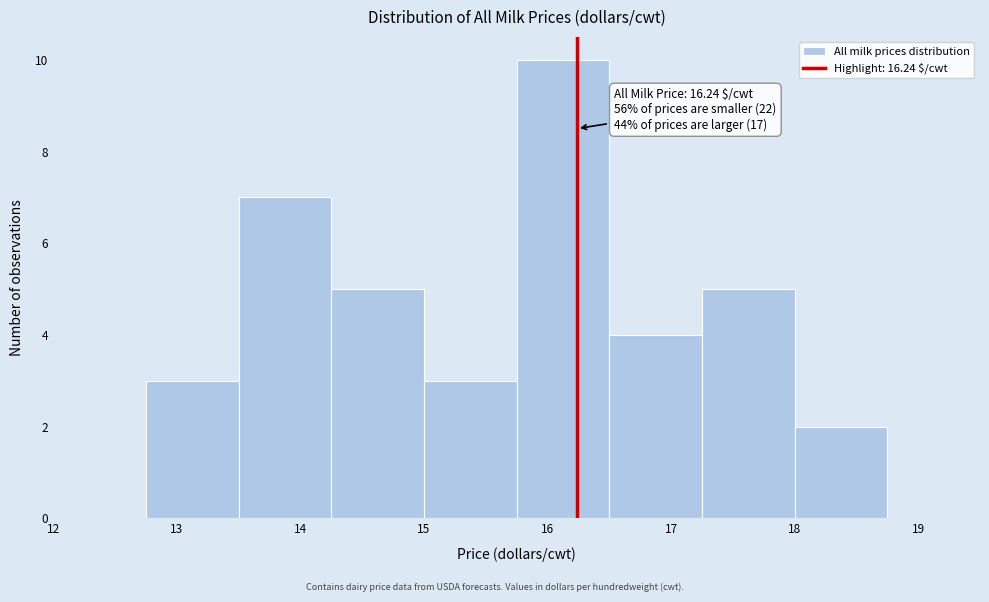

Over which range of the x-axis is the bar tallest?

15.75 to 16.50